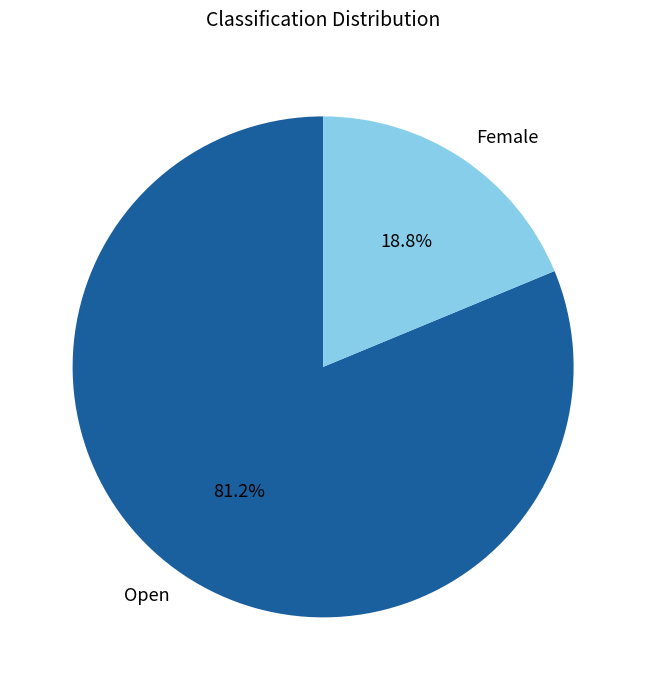

What is the smallest slice in the pie chart?

Female